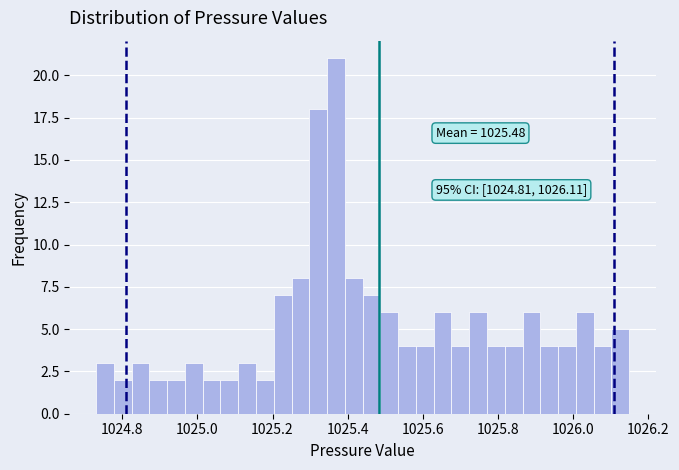

Around what value on the x-axis is the tallest bar? Give the approximate position of its centre, as read against the axis.

1025.36